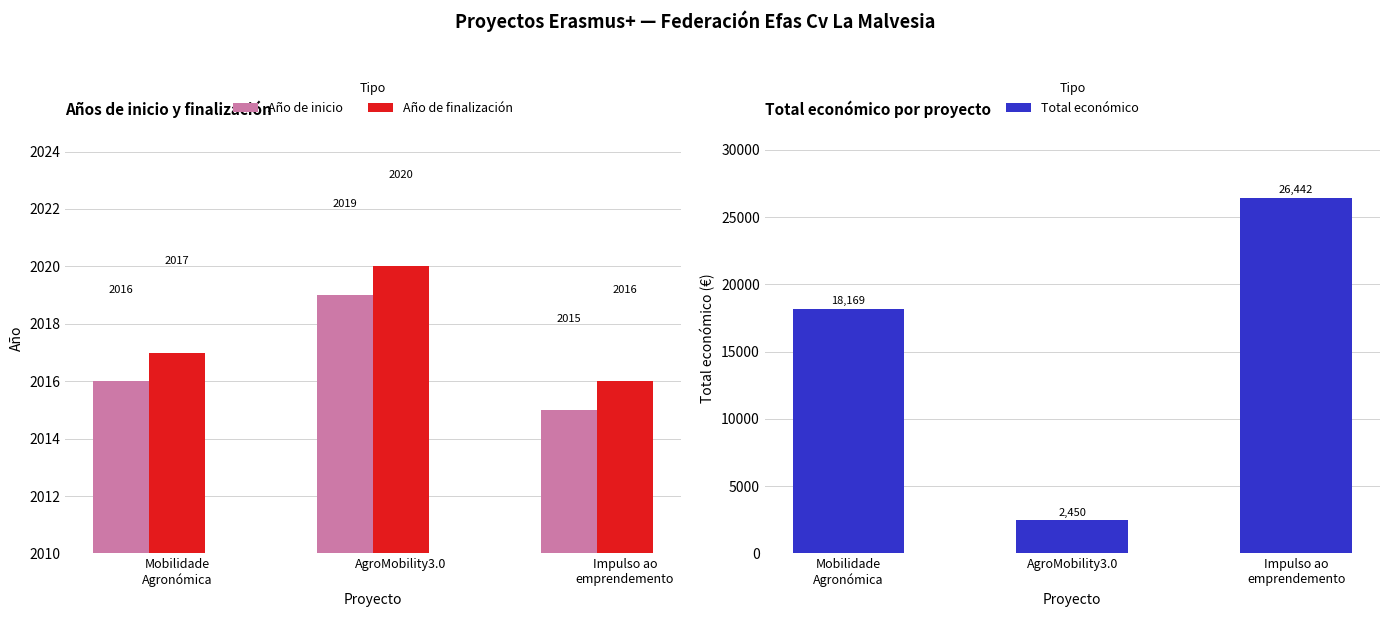

What is the lowest value of the Año de finalización series?

2016